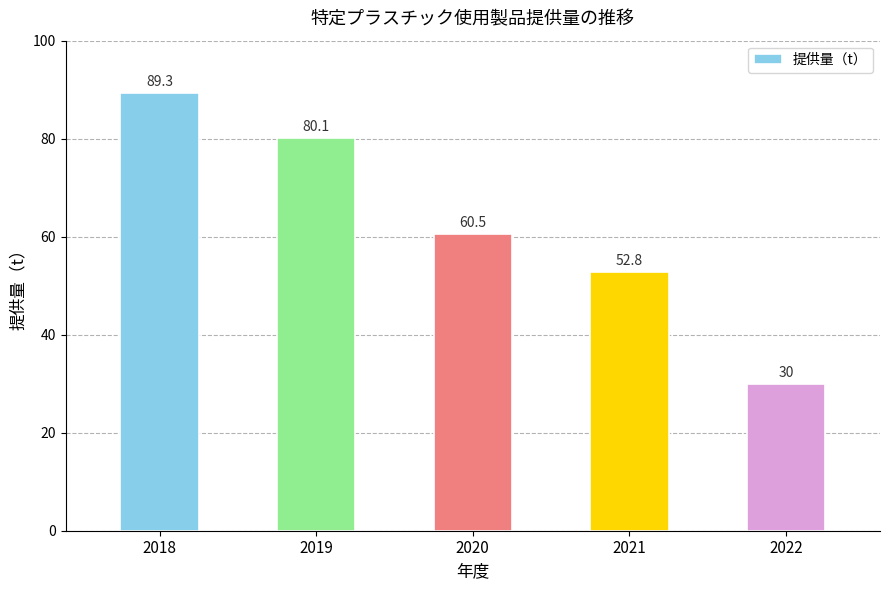

List the labels in order of value, largest first.

2018, 2019, 2020, 2021, 2022